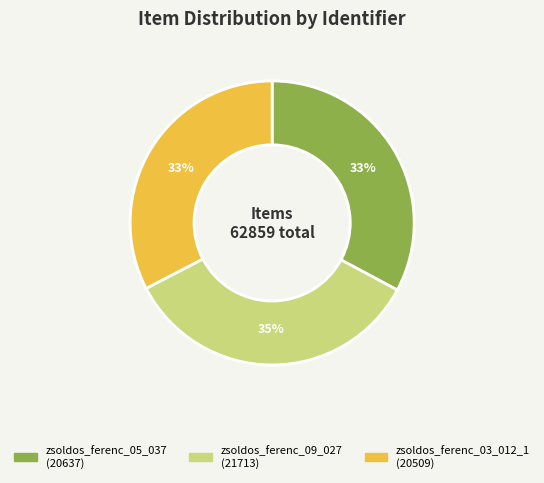

What percentage is the zsoldos_ferenc_09_027 slice, to the nearest percent?

35%